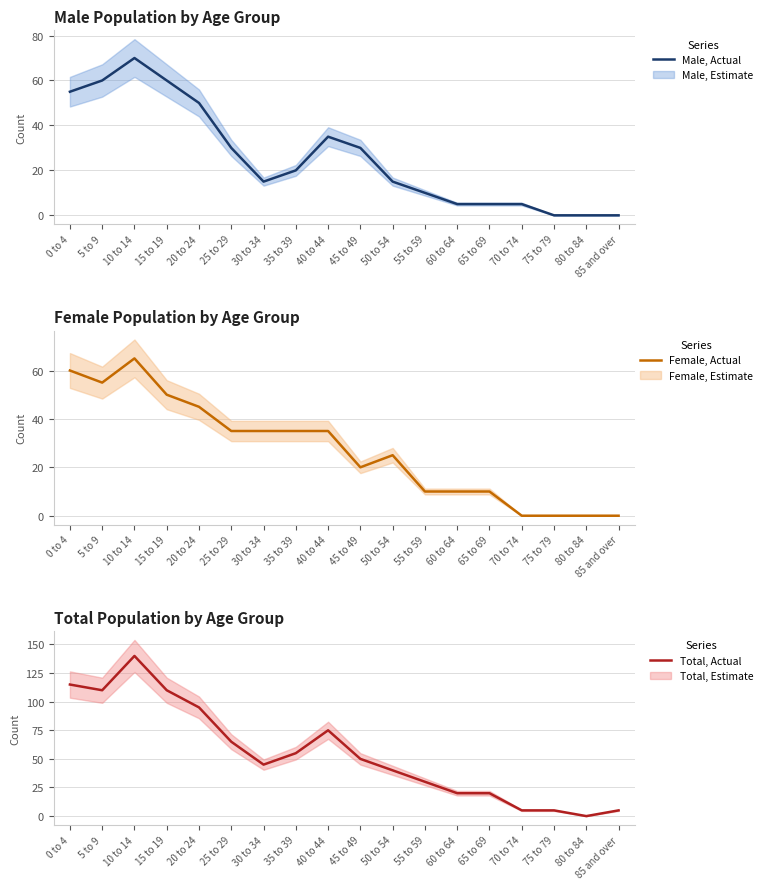

Reading right to left, what are all the values shown in this chart?

Male, Actual: 0	0	0	5	5	5	10	15	30	35	20	15	30	50	60	70	60	55
Female, Actual: 0	0	0	0	10	10	10	25	20	35	35	35	35	45	50	65	55	60
Total, Actual: 5	0	5	5	20	20	30	40	50	75	55	45	65	95	110	140	110	115